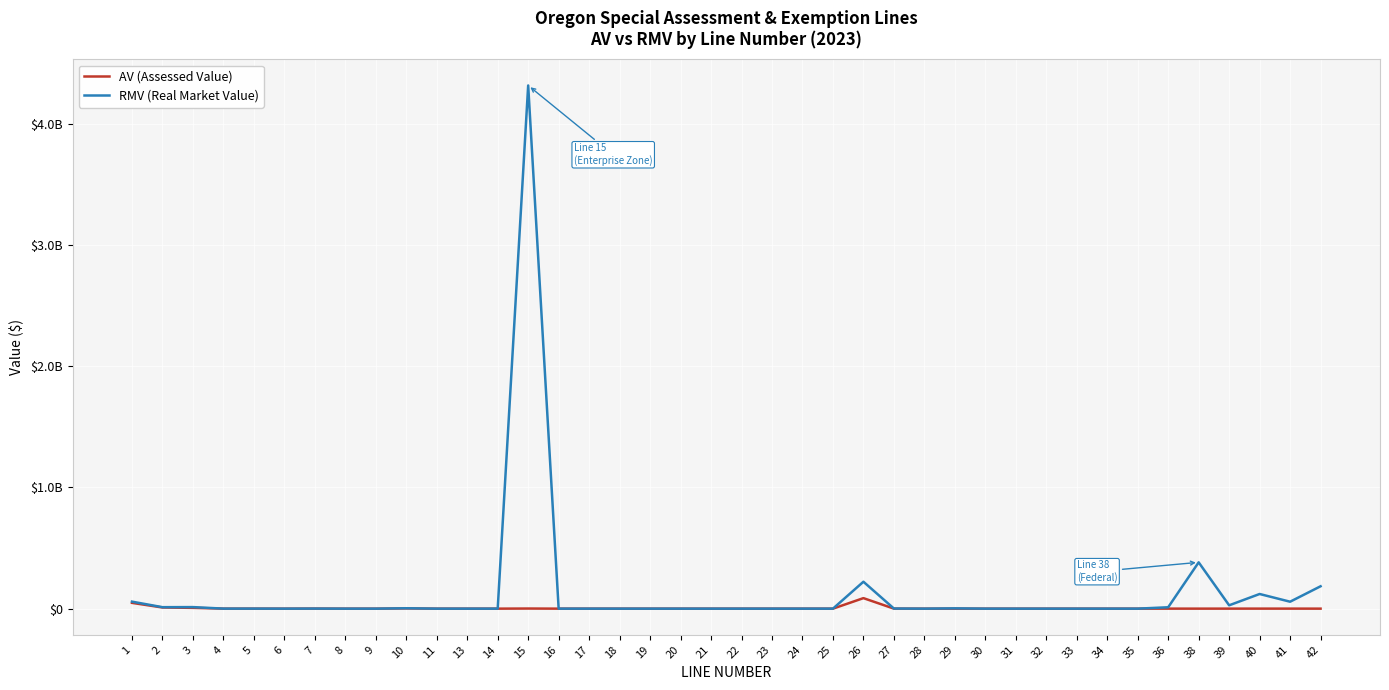

At which category does AV (Assessed Value) reach its first local valley?

4